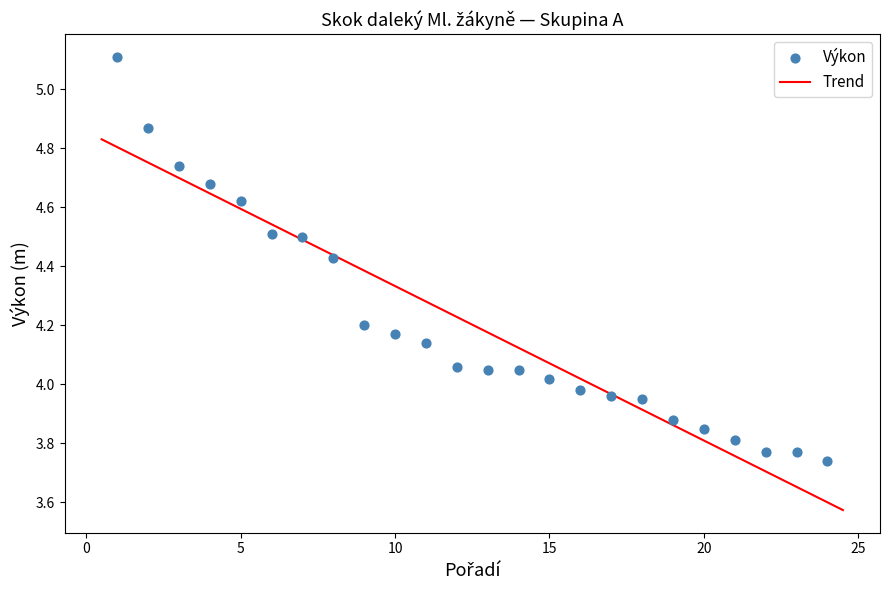

What is the range of Y values (max minus min)?

1.4